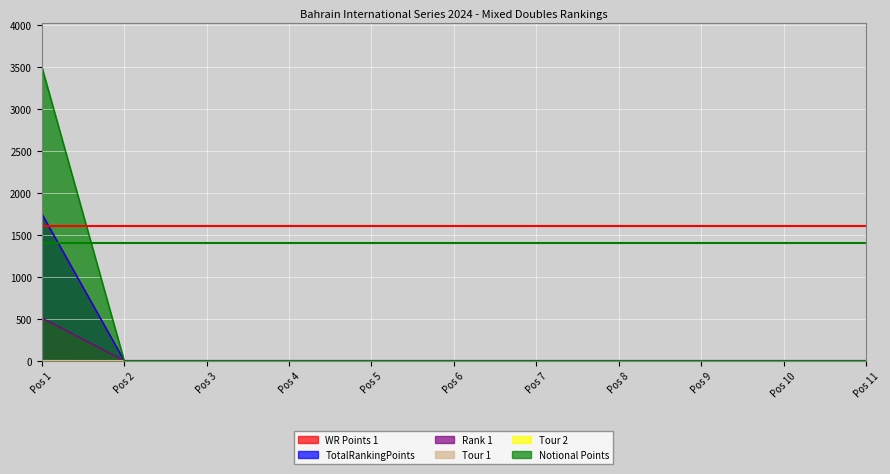

List the labels in order of Notional Points value, smallest first.

Pos 2, Pos 3, Pos 4, Pos 5, Pos 6, Pos 7, Pos 8, Pos 9, Pos 10, Pos 11, Pos 1